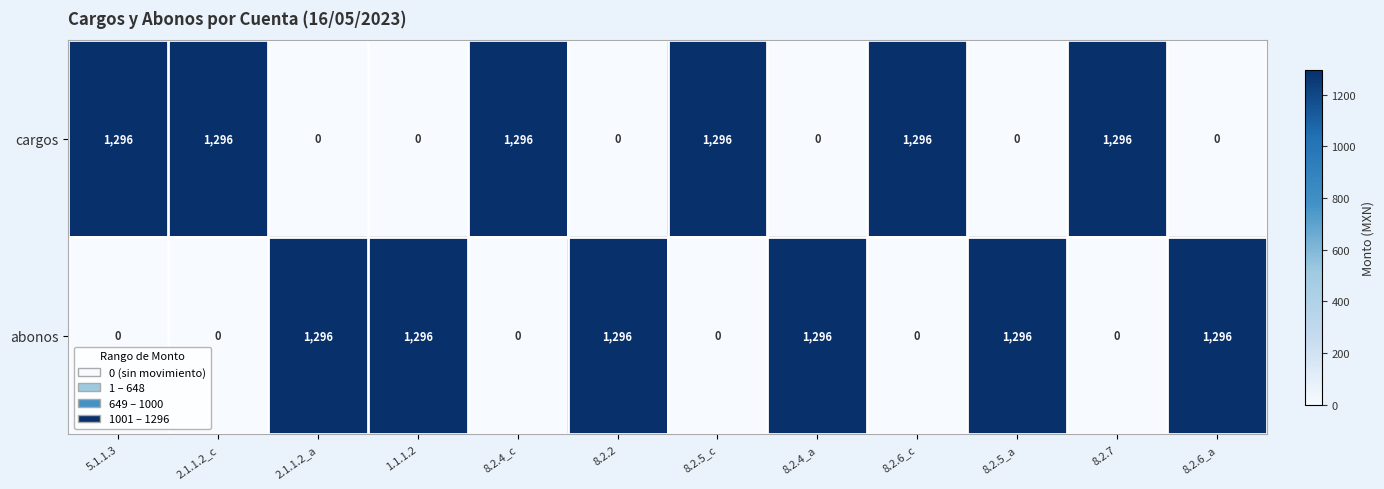

How many categories are shown in the chart?

12